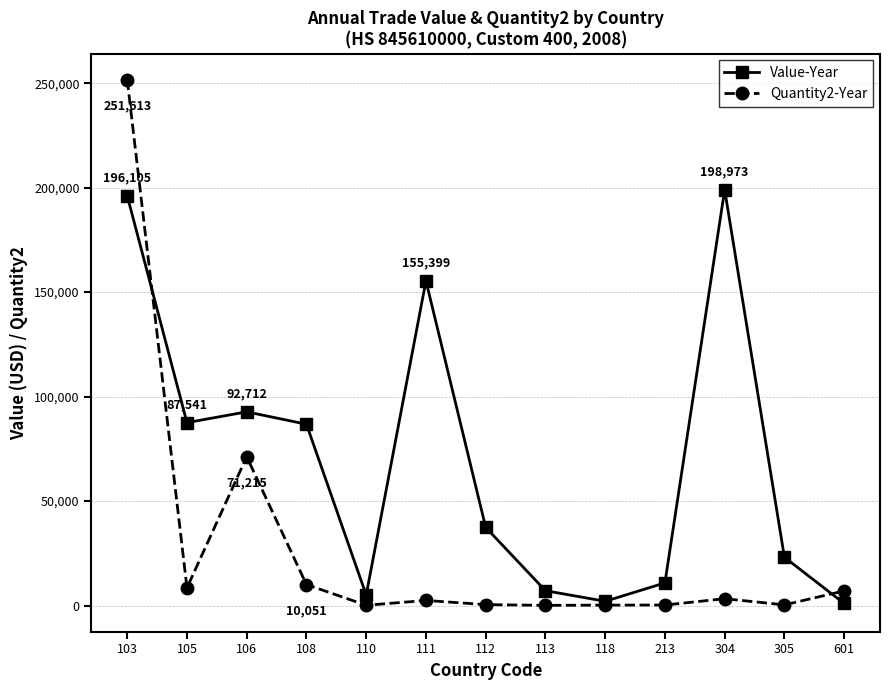

Which series has the largest total across all categories?

Value-Year